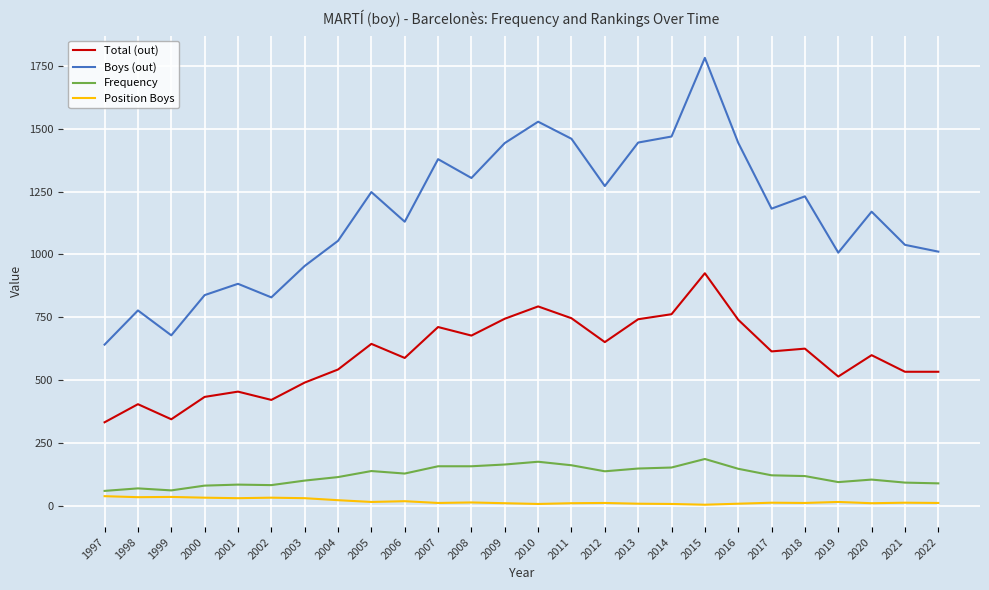

Between 2001 and 2008, which series saw the biggest shift?

Boys (out)